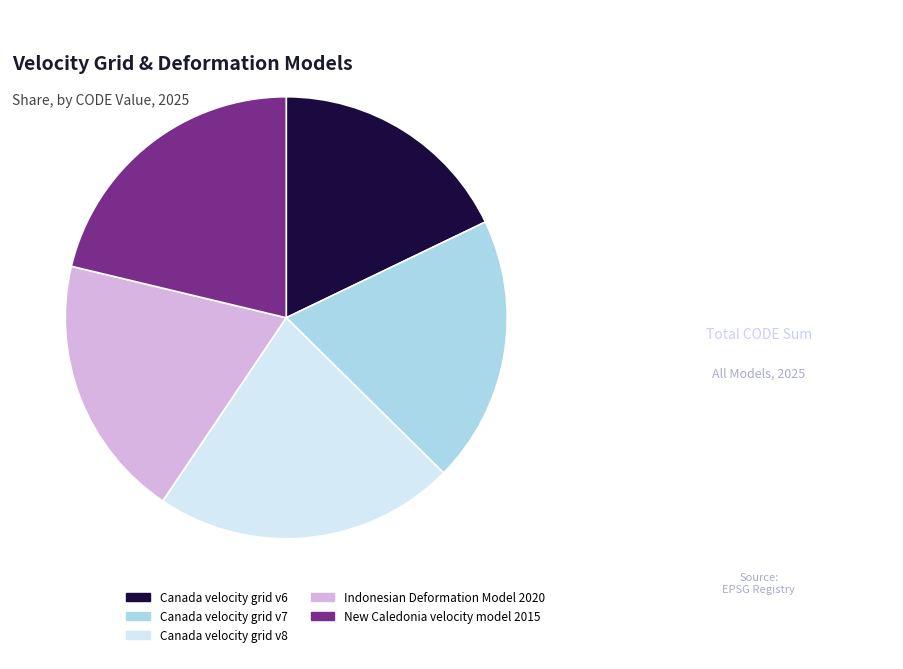

Which category has the smallest portion of the pie?

Canada velocity grid v6